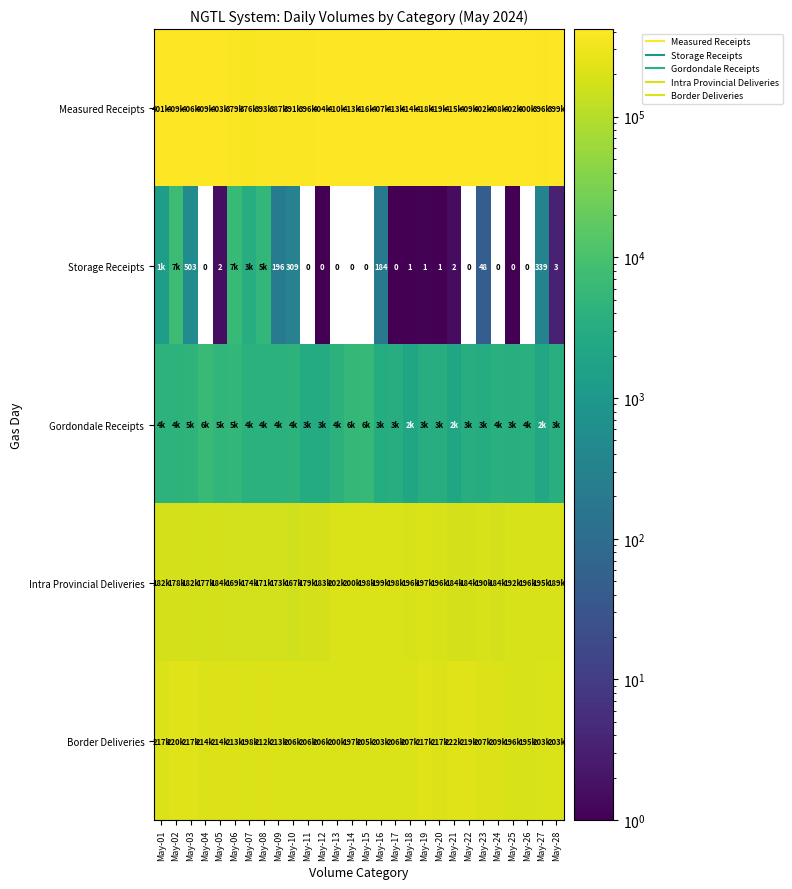

Which series changed the most between May-01 and May-12?

Border Deliveries